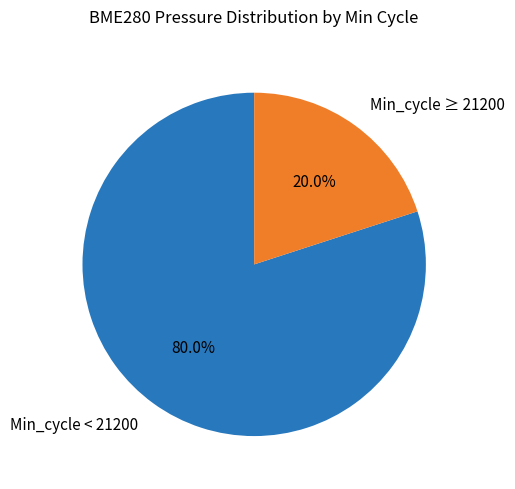

Combined, do Min_cycle < 21200 and Min_cycle ≥ 21200 account for over 50%?

Yes